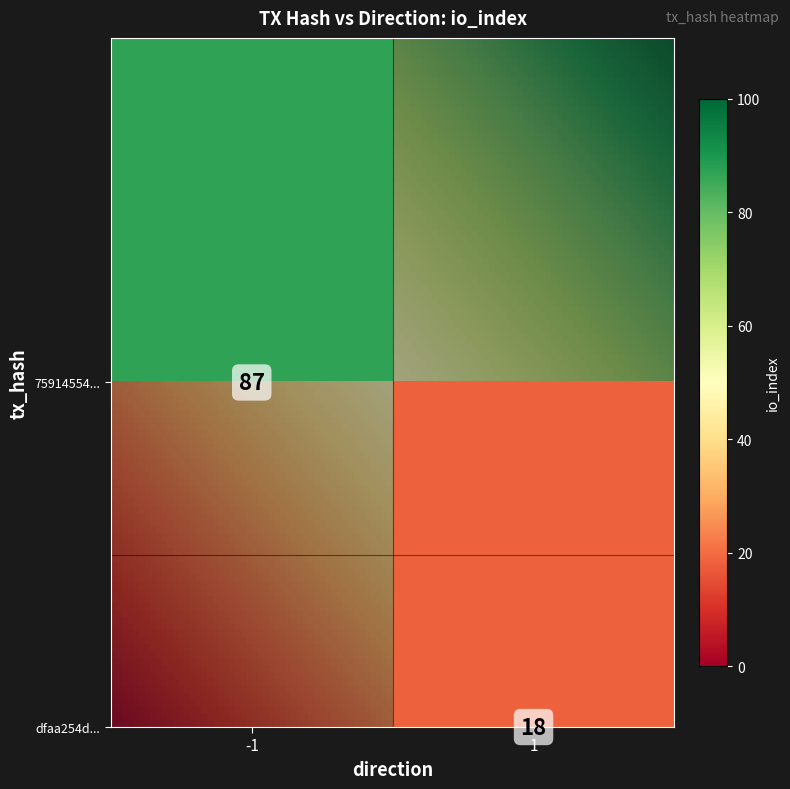

Rank the series by their average value, from lowest to highest.

dfaa254d879d04af62a807e50d1f4765c0ff993, 7591455432fc63659875aaf23157249c04ba320